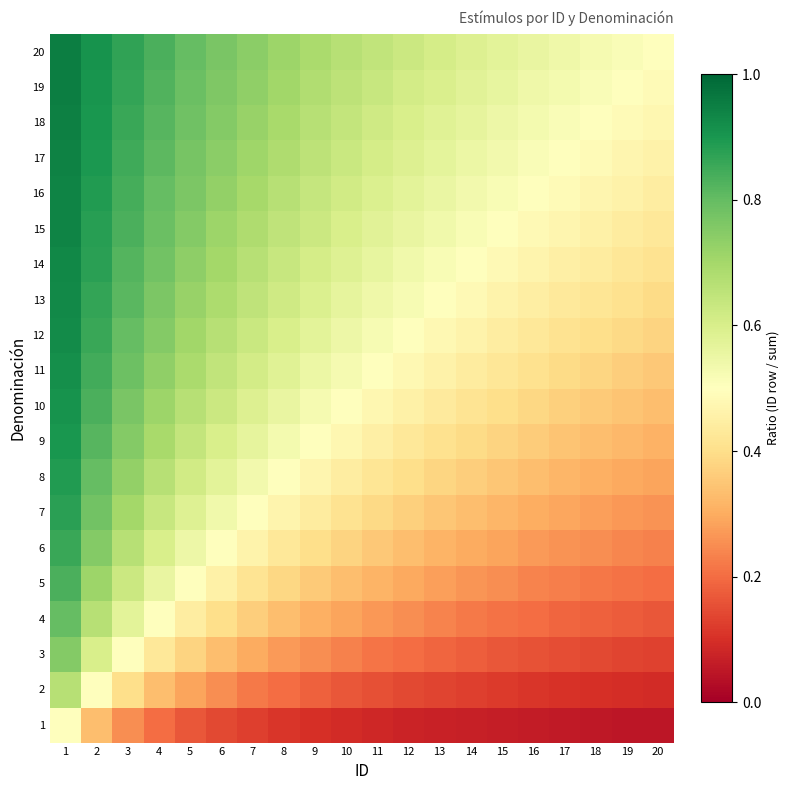

Reading left to right, extract all data points from this chart.

1: 1=0.5	2=0.3	3=0.2	4=0.2	5=0.2	6=0.1	7=0.1	8=0.1	9=0.1	10=0.1	11=0.1	12=0.1	13=0.1	14=0.1	15=0.1	16=0.1	17=0.1	18=0.1	19=0.1	20=0.0
2: 1=0.7	2=0.5	3=0.4	4=0.3	5=0.3	6=0.2	7=0.2	8=0.2	9=0.2	10=0.2	11=0.2	12=0.1	13=0.1	14=0.1	15=0.1	16=0.1	17=0.1	18=0.1	19=0.1	20=0.1
3: 1=0.8	2=0.6	3=0.5	4=0.4	5=0.4	6=0.3	7=0.3	8=0.3	9=0.2	10=0.2	11=0.2	12=0.2	13=0.2	14=0.2	15=0.2	16=0.2	17=0.1	18=0.1	19=0.1	20=0.1
4: 1=0.8	2=0.7	3=0.6	4=0.5	5=0.4	6=0.4	7=0.4	8=0.3	9=0.3	10=0.3	11=0.3	12=0.2	13=0.2	14=0.2	15=0.2	16=0.2	17=0.2	18=0.2	19=0.2	20=0.2
5: 1=0.8	2=0.7	3=0.6	4=0.6	5=0.5	6=0.5	7=0.4	8=0.4	9=0.4	10=0.3	11=0.3	12=0.3	13=0.3	14=0.3	15=0.2	16=0.2	17=0.2	18=0.2	19=0.2	20=0.2
6: 1=0.9	2=0.8	3=0.7	4=0.6	5=0.5	6=0.5	7=0.5	8=0.4	9=0.4	10=0.4	11=0.4	12=0.3	13=0.3	14=0.3	15=0.3	16=0.3	17=0.3	18=0.2	19=0.2	20=0.2
7: 1=0.9	2=0.8	3=0.7	4=0.6	5=0.6	6=0.5	7=0.5	8=0.5	9=0.4	10=0.4	11=0.4	12=0.4	13=0.3	14=0.3	15=0.3	16=0.3	17=0.3	18=0.3	19=0.3	20=0.3
8: 1=0.9	2=0.8	3=0.7	4=0.7	5=0.6	6=0.6	7=0.5	8=0.5	9=0.5	10=0.4	11=0.4	12=0.4	13=0.4	14=0.4	15=0.3	16=0.3	17=0.3	18=0.3	19=0.3	20=0.3
9: 1=0.9	2=0.8	3=0.8	4=0.7	5=0.6	6=0.6	7=0.6	8=0.5	9=0.5	10=0.5	11=0.5	12=0.4	13=0.4	14=0.4	15=0.4	16=0.4	17=0.3	18=0.3	19=0.3	20=0.3
10: 1=0.9	2=0.8	3=0.8	4=0.7	5=0.7	6=0.6	7=0.6	8=0.6	9=0.5	10=0.5	11=0.5	12=0.5	13=0.4	14=0.4	15=0.4	16=0.4	17=0.4	18=0.4	19=0.3	20=0.3
11: 1=0.9	2=0.8	3=0.8	4=0.7	5=0.7	6=0.6	7=0.6	8=0.6	9=0.6	10=0.5	11=0.5	12=0.5	13=0.5	14=0.4	15=0.4	16=0.4	17=0.4	18=0.4	19=0.4	20=0.4
12: 1=0.9	2=0.9	3=0.8	4=0.8	5=0.7	6=0.7	7=0.6	8=0.6	9=0.6	10=0.5	11=0.5	12=0.5	13=0.5	14=0.5	15=0.4	16=0.4	17=0.4	18=0.4	19=0.4	20=0.4
13: 1=0.9	2=0.9	3=0.8	4=0.8	5=0.7	6=0.7	7=0.7	8=0.6	9=0.6	10=0.6	11=0.5	12=0.5	13=0.5	14=0.5	15=0.5	16=0.4	17=0.4	18=0.4	19=0.4	20=0.4
14: 1=0.9	2=0.9	3=0.8	4=0.8	5=0.7	6=0.7	7=0.7	8=0.6	9=0.6	10=0.6	11=0.6	12=0.5	13=0.5	14=0.5	15=0.5	16=0.5	17=0.5	18=0.4	19=0.4	20=0.4
15: 1=0.9	2=0.9	3=0.8	4=0.8	5=0.8	6=0.7	7=0.7	8=0.7	9=0.6	10=0.6	11=0.6	12=0.6	13=0.5	14=0.5	15=0.5	16=0.5	17=0.5	18=0.5	19=0.4	20=0.4
16: 1=0.9	2=0.9	3=0.8	4=0.8	5=0.8	6=0.7	7=0.7	8=0.7	9=0.6	10=0.6	11=0.6	12=0.6	13=0.6	14=0.5	15=0.5	16=0.5	17=0.5	18=0.5	19=0.5	20=0.4
17: 1=0.9	2=0.9	3=0.8	4=0.8	5=0.8	6=0.7	7=0.7	8=0.7	9=0.7	10=0.6	11=0.6	12=0.6	13=0.6	14=0.5	15=0.5	16=0.5	17=0.5	18=0.5	19=0.5	20=0.5
18: 1=0.9	2=0.9	3=0.9	4=0.8	5=0.8	6=0.8	7=0.7	8=0.7	9=0.7	10=0.6	11=0.6	12=0.6	13=0.6	14=0.6	15=0.5	16=0.5	17=0.5	18=0.5	19=0.5	20=0.5
19: 1=0.9	2=0.9	3=0.9	4=0.8	5=0.8	6=0.8	7=0.7	8=0.7	9=0.7	10=0.7	11=0.6	12=0.6	13=0.6	14=0.6	15=0.6	16=0.5	17=0.5	18=0.5	19=0.5	20=0.5
20: 1=1.0	2=0.9	3=0.9	4=0.8	5=0.8	6=0.8	7=0.7	8=0.7	9=0.7	10=0.7	11=0.6	12=0.6	13=0.6	14=0.6	15=0.6	16=0.6	17=0.5	18=0.5	19=0.5	20=0.5